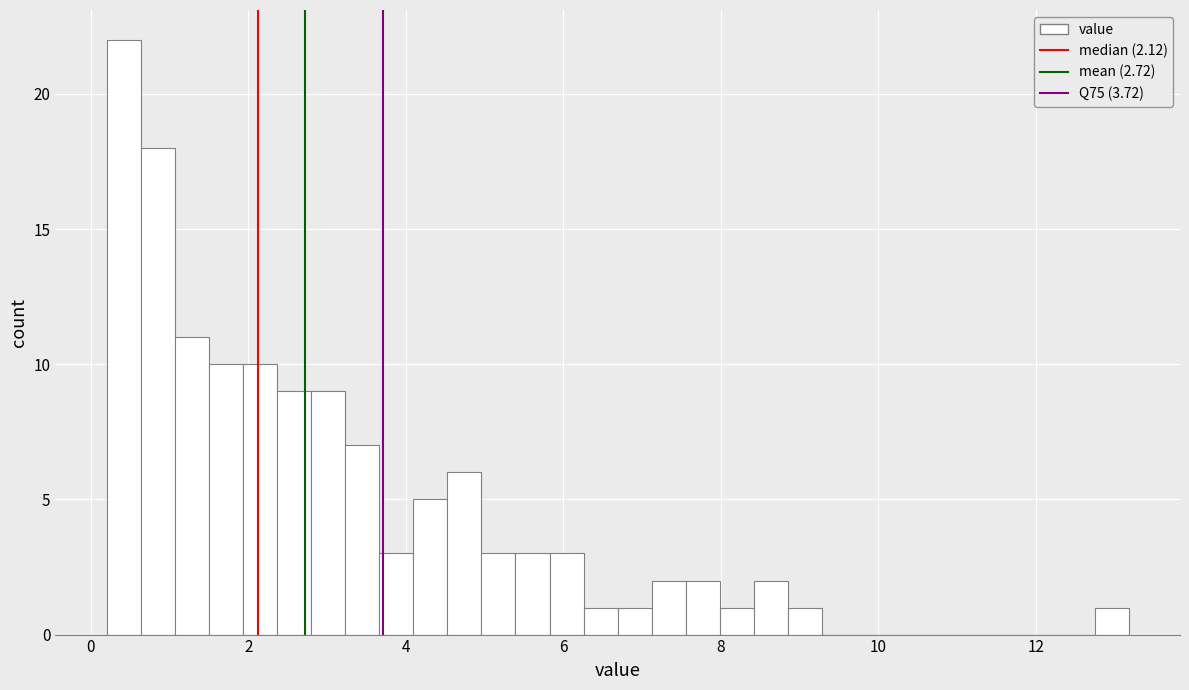

Read against the x-axis, roughly where is the centre of the tallest bar?

0.4